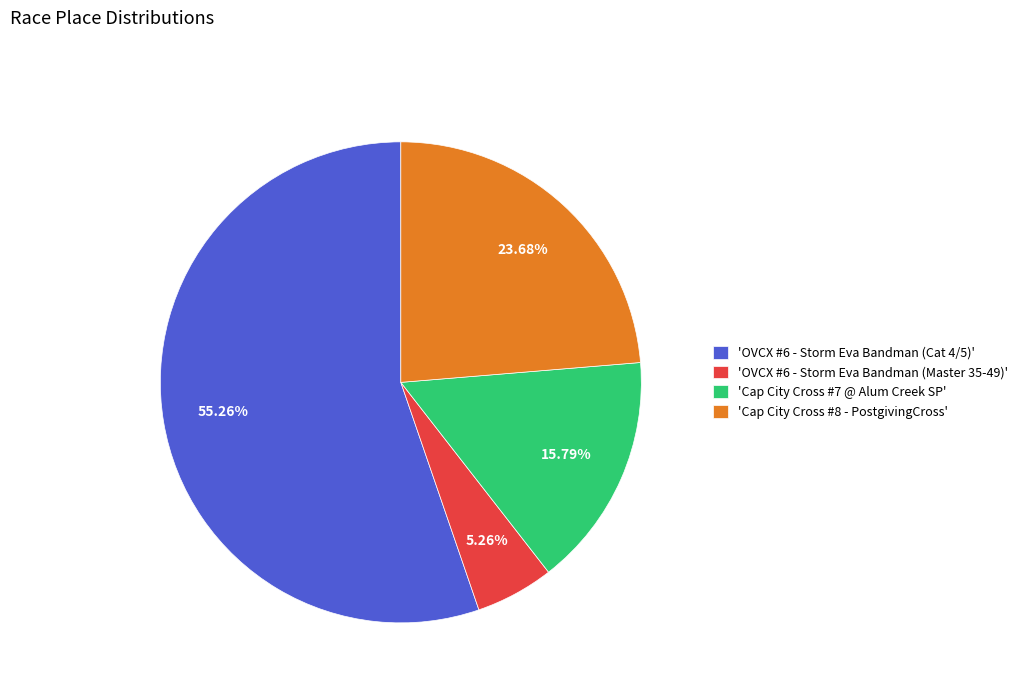

Between 'Cap City Cross #7 @ Alum Creek SP' and 'Cap City Cross #8 - PostgivingCross', which is larger?

'Cap City Cross #8 - PostgivingCross'